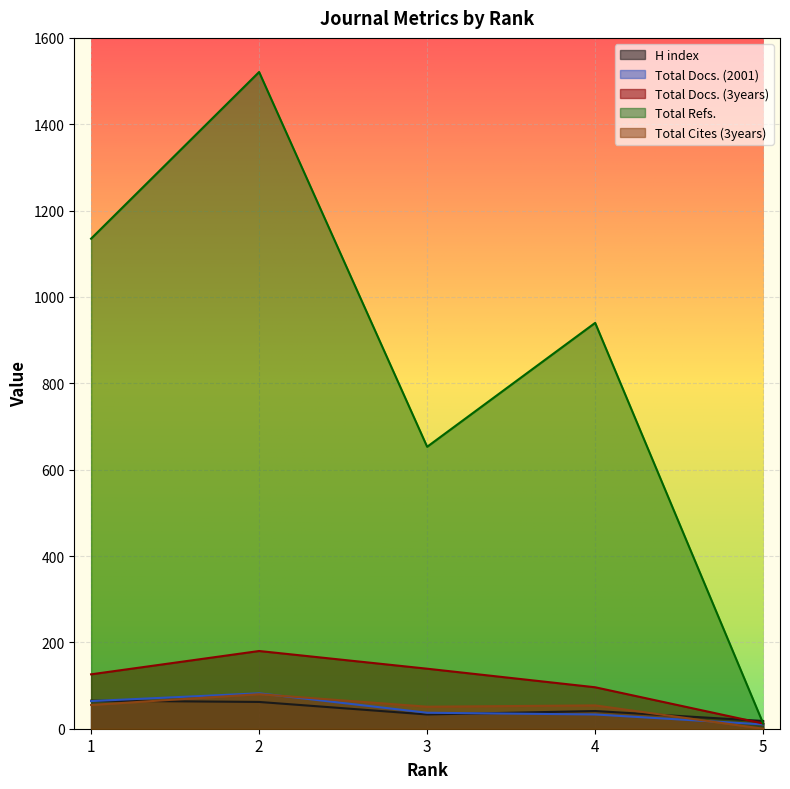

How many Total Refs. values are between 653 and 1135?

3